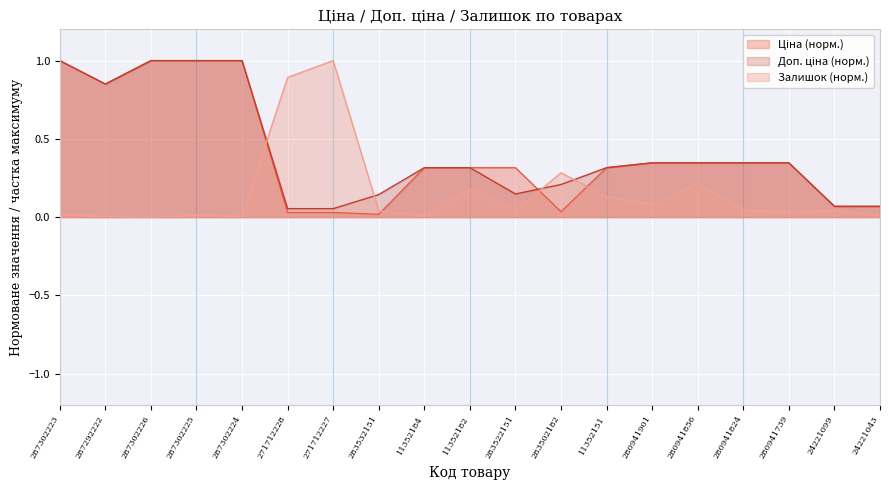

Where is the first local minimum for Ціна?

287292222